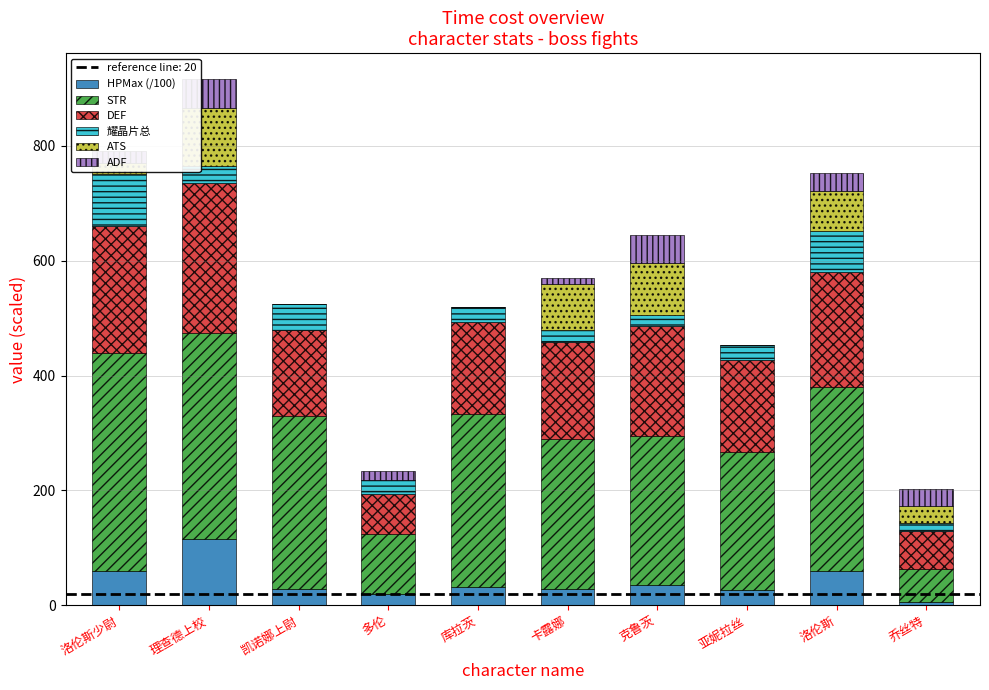

Which category has the highest value in the HPMax (/100) series?

理查德上校